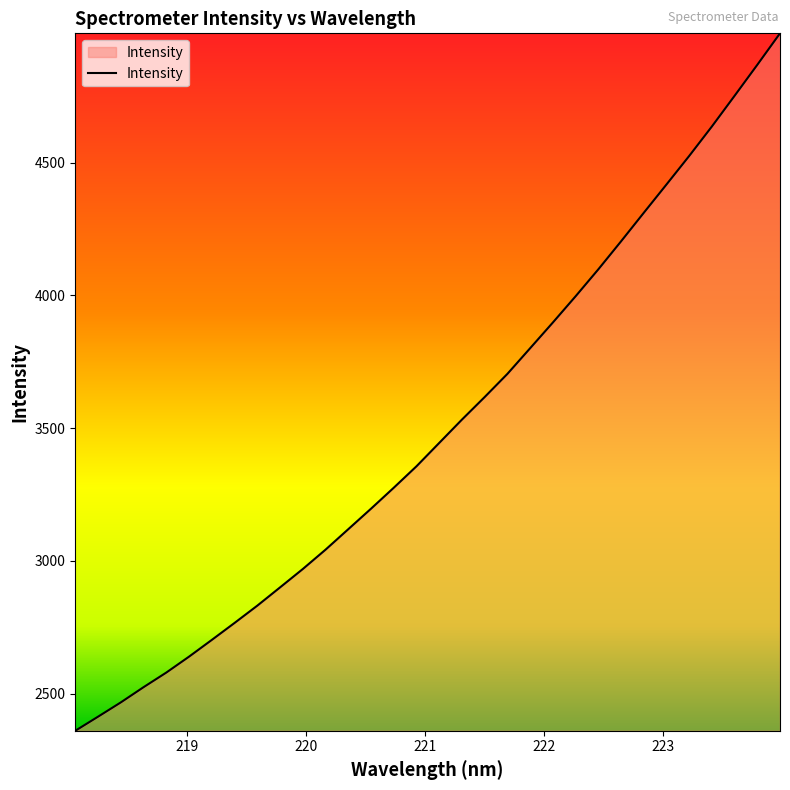

What is the maximum value shown in the chart?

4987.2